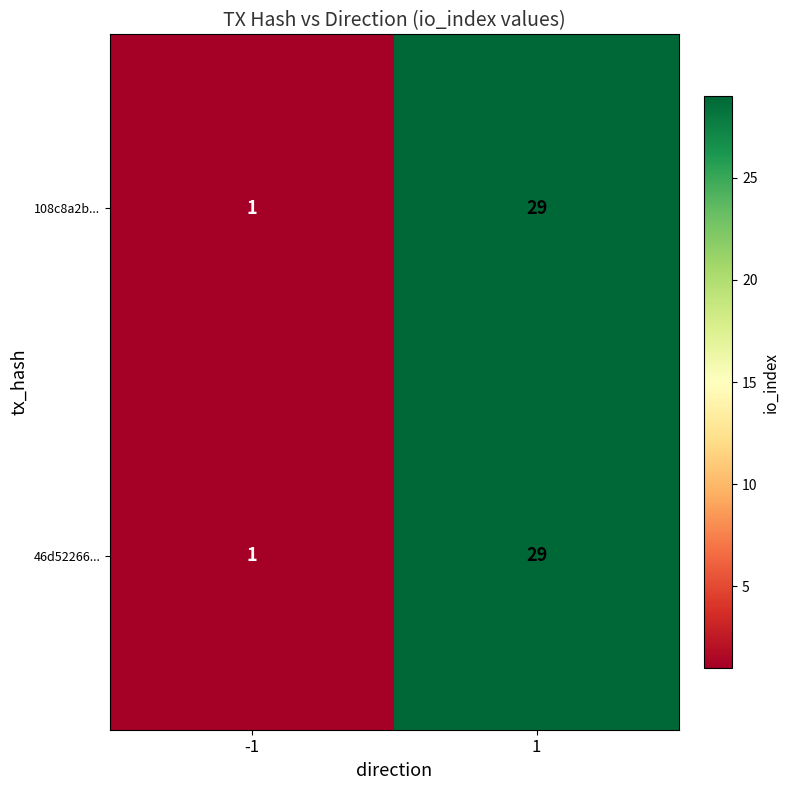

Reading left to right, transcribe all the data shown in this chart.

108c8a2b...: -1=1	1=29
46d52266...: -1=1	1=29